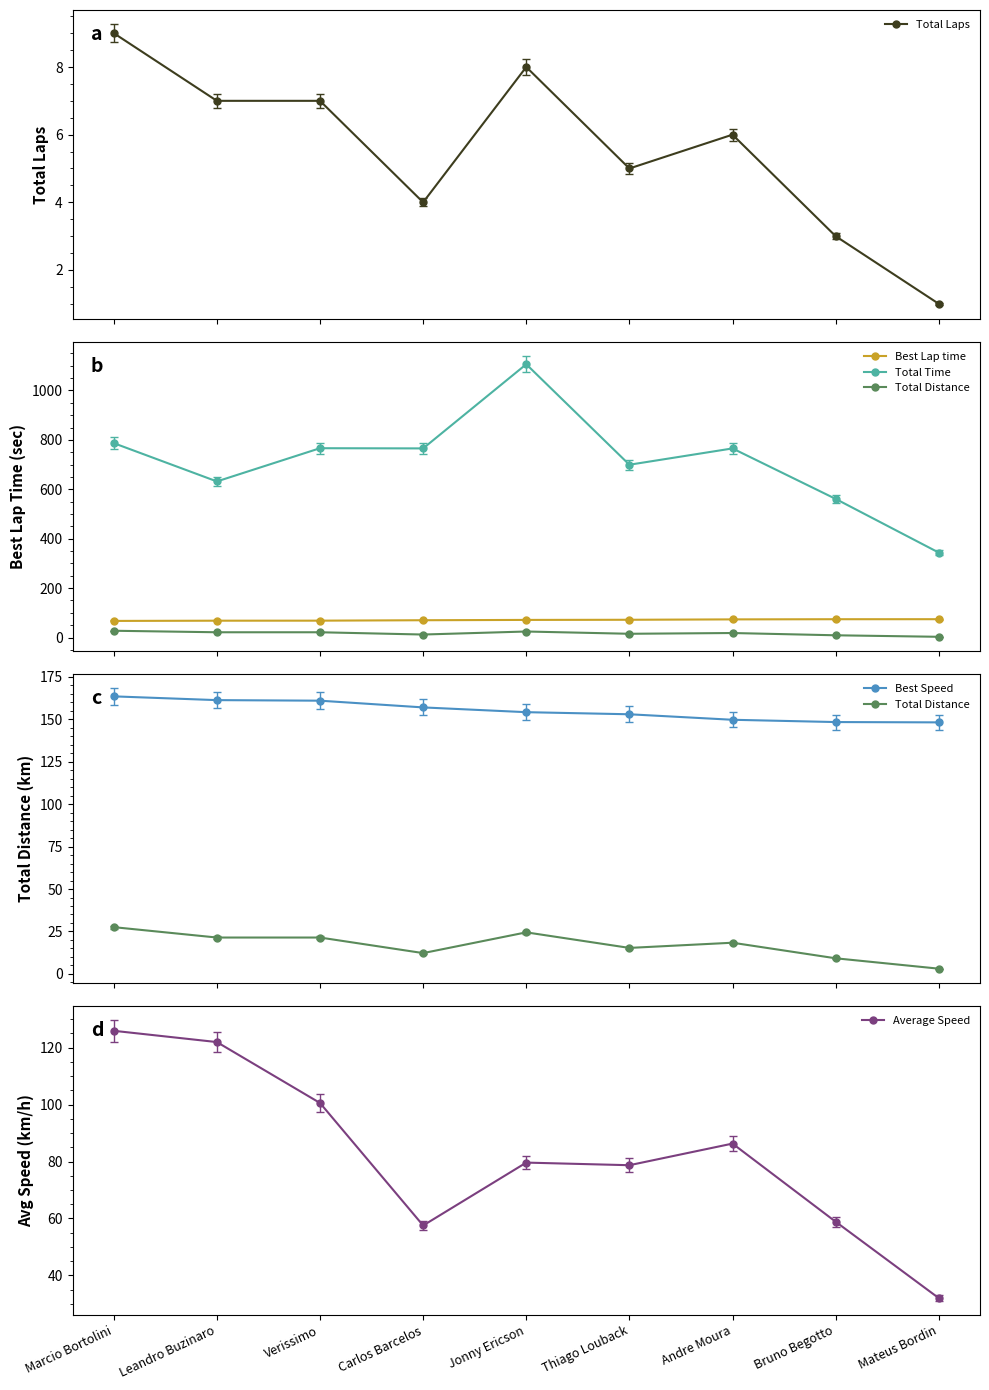

True or false: Total Distance and Best Speed intersect in this chart.

False